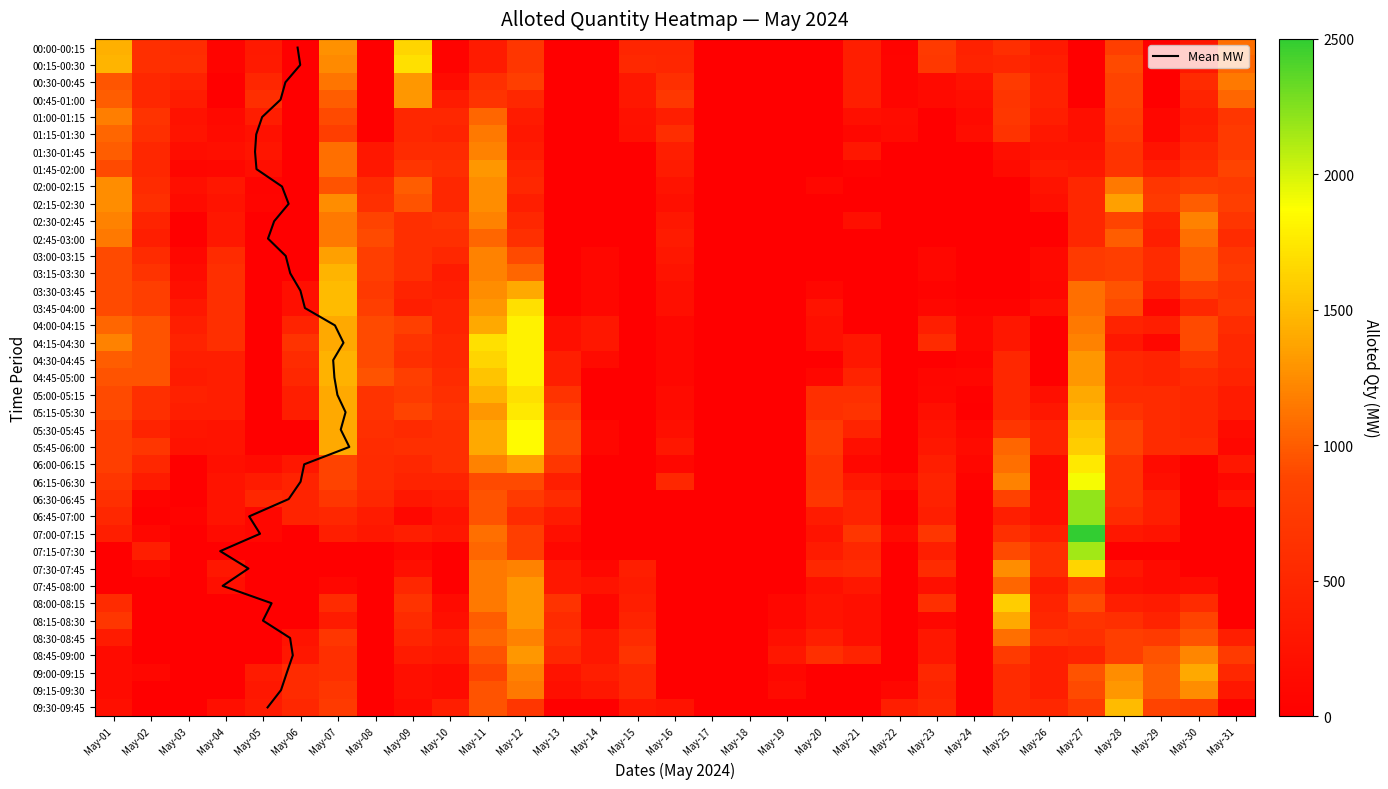

What is the total value across all series at May-14?

3200.0